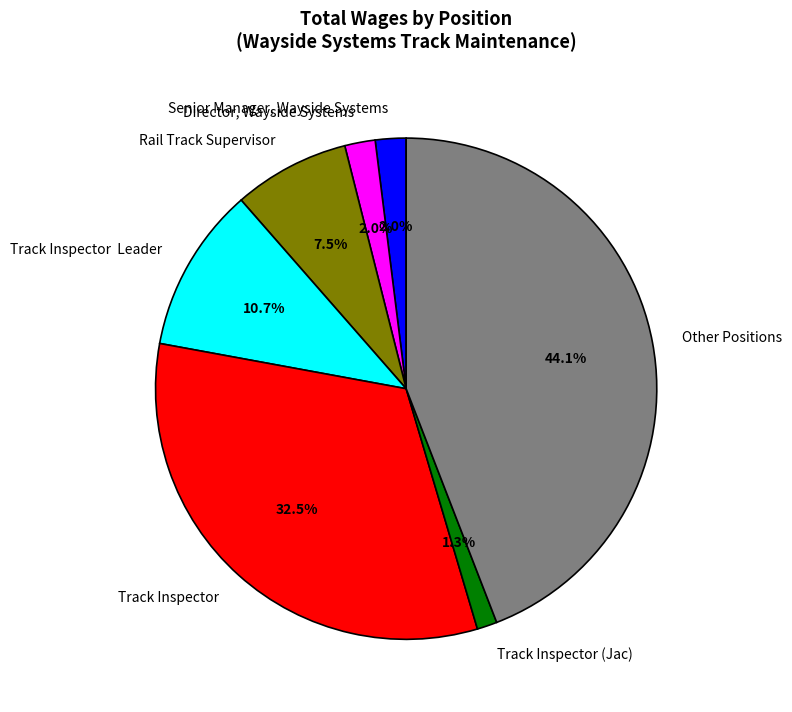

Approximately how many times larger is the value at Track Inspector (Jac) compared to Track Inspector  Leader?

0.1